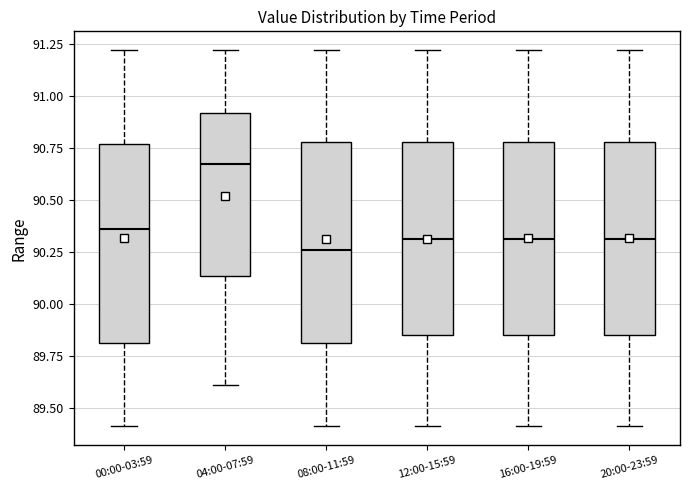

Reading left to right, transcribe this box plot: for each box, give where its median line is, the range the box spans, and where its two whiskers end, as read against the y-axis. The values are not printed on the chart, so give them approximately, as read against the axis.

00:00-03:59: median 90.35, box 89.80 to 90.75, whiskers 89.40 to 91.20
04:00-07:59: median 90.65, box 90.15 to 90.90, whiskers 89.60 to 91.20
08:00-11:59: median 90.25, box 89.80 to 90.80, whiskers 89.40 to 91.20
12:00-15:59: median 90.30, box 89.85 to 90.80, whiskers 89.40 to 91.20
16:00-19:59: median 90.30, box 89.85 to 90.80, whiskers 89.40 to 91.20
20:00-23:59: median 90.30, box 89.85 to 90.80, whiskers 89.40 to 91.20